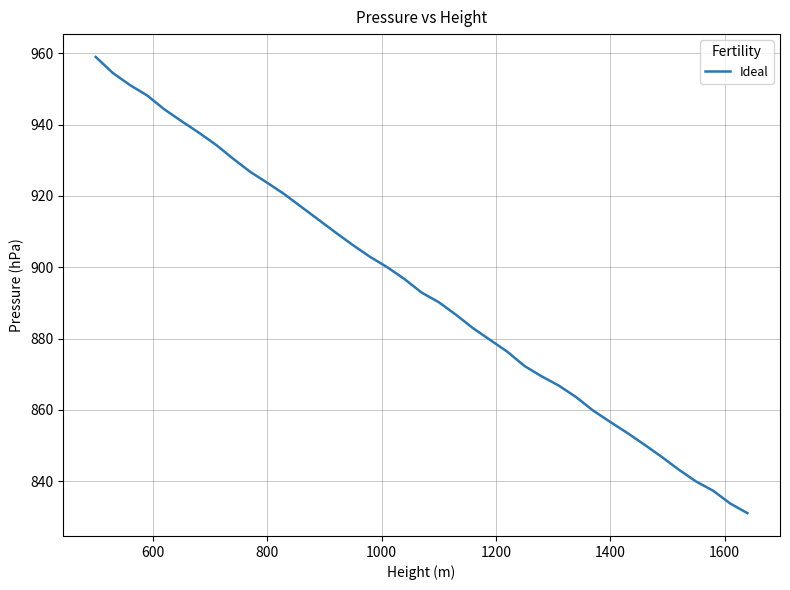

What is the difference between the maximum and minimum values?

128.0